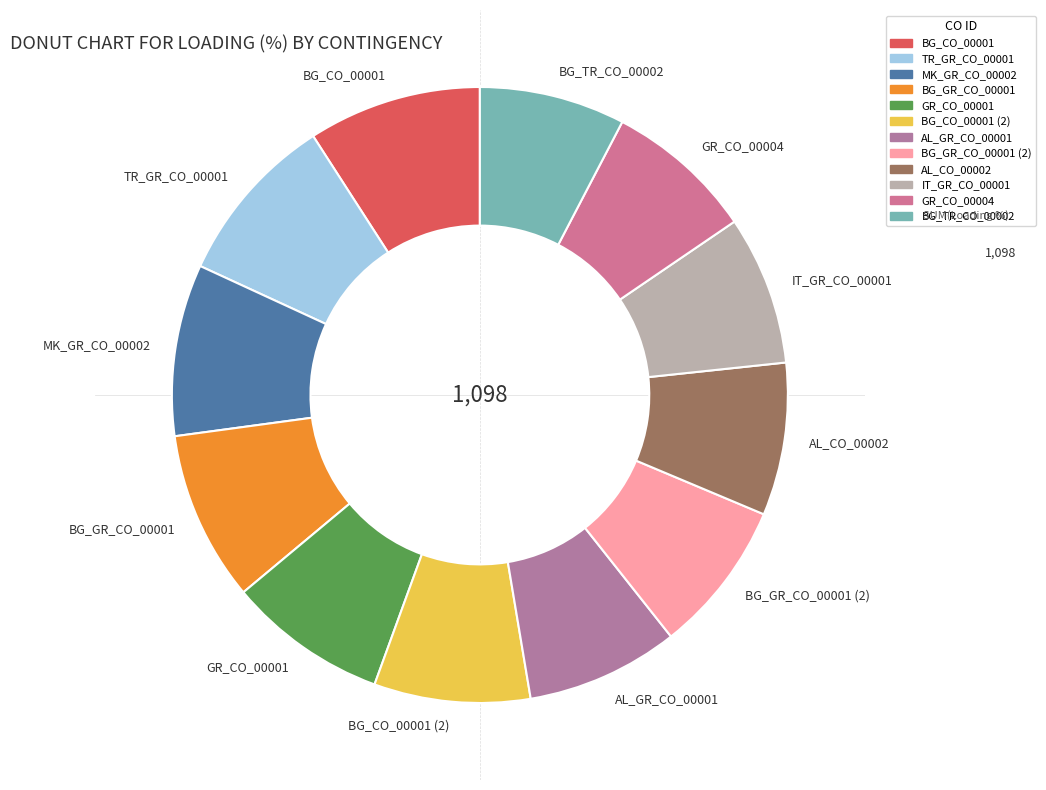

Does any single category account for the majority?

No